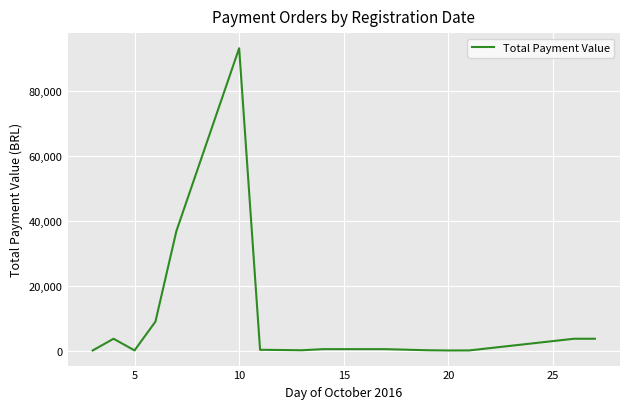

What is the difference between the maximum and minimum values?

92989.1